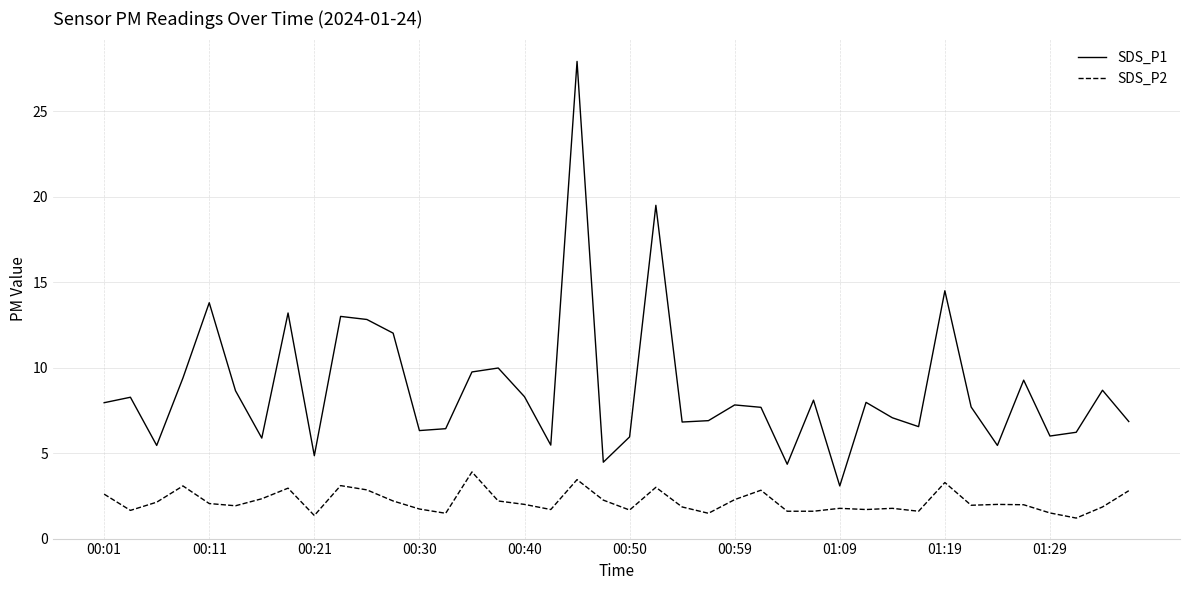

True or false: SDS_P2 and SDS_P1 intersect in this chart.

False